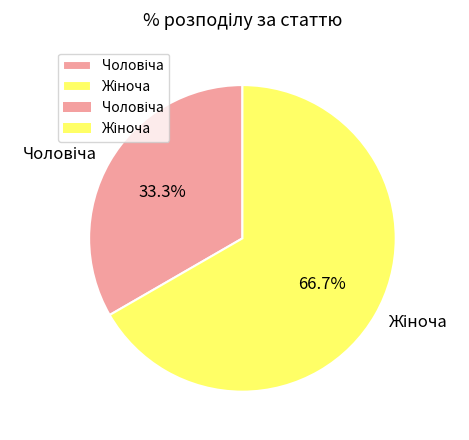

Does any single category account for the majority?

Yes